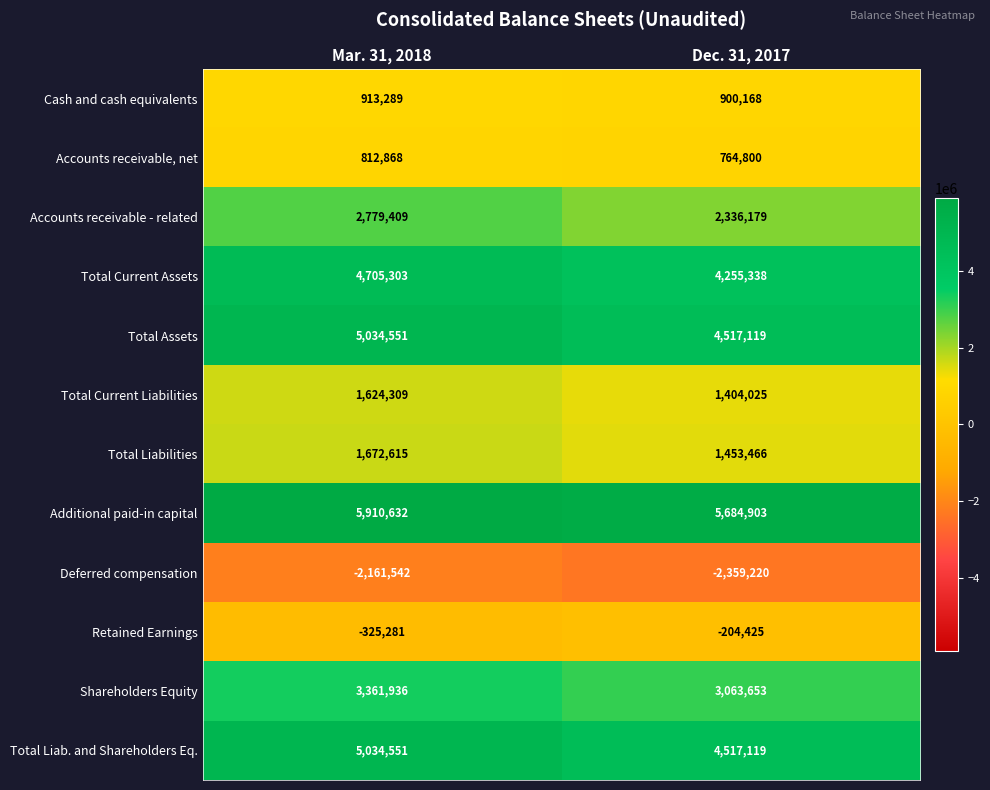

Which series has the largest total across all categories?

Additional paid-in capital